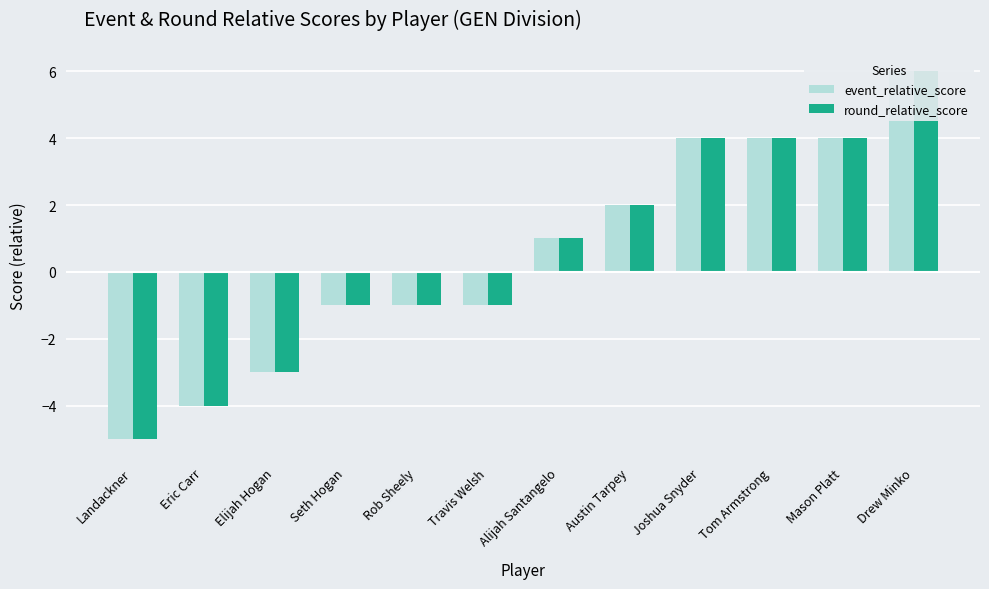

What are all the series names shown in the legend?

event_relative_score, round_relative_score